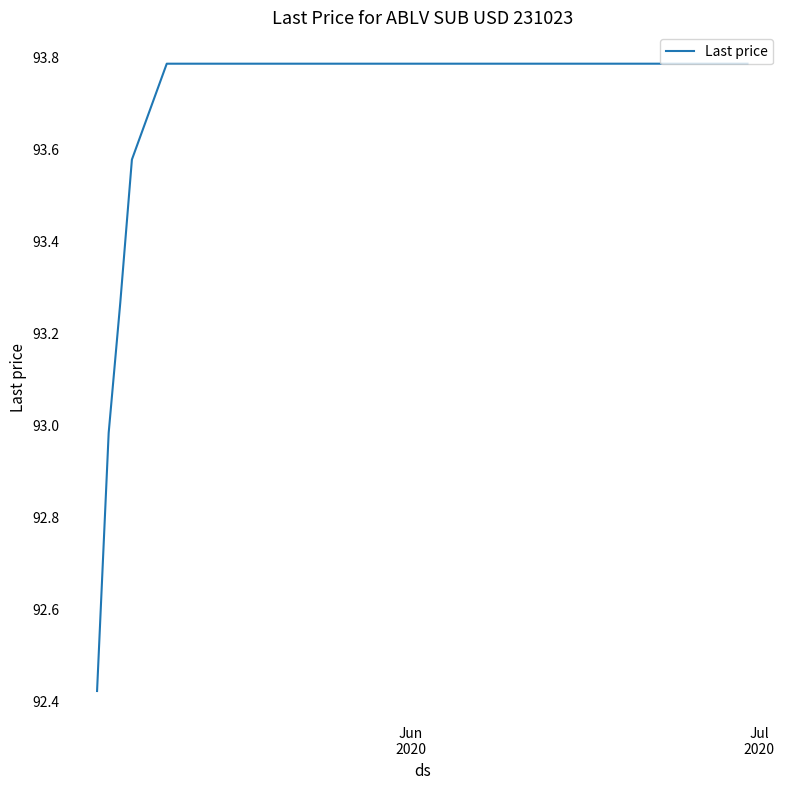

What is the maximum value shown in the chart?

93.8